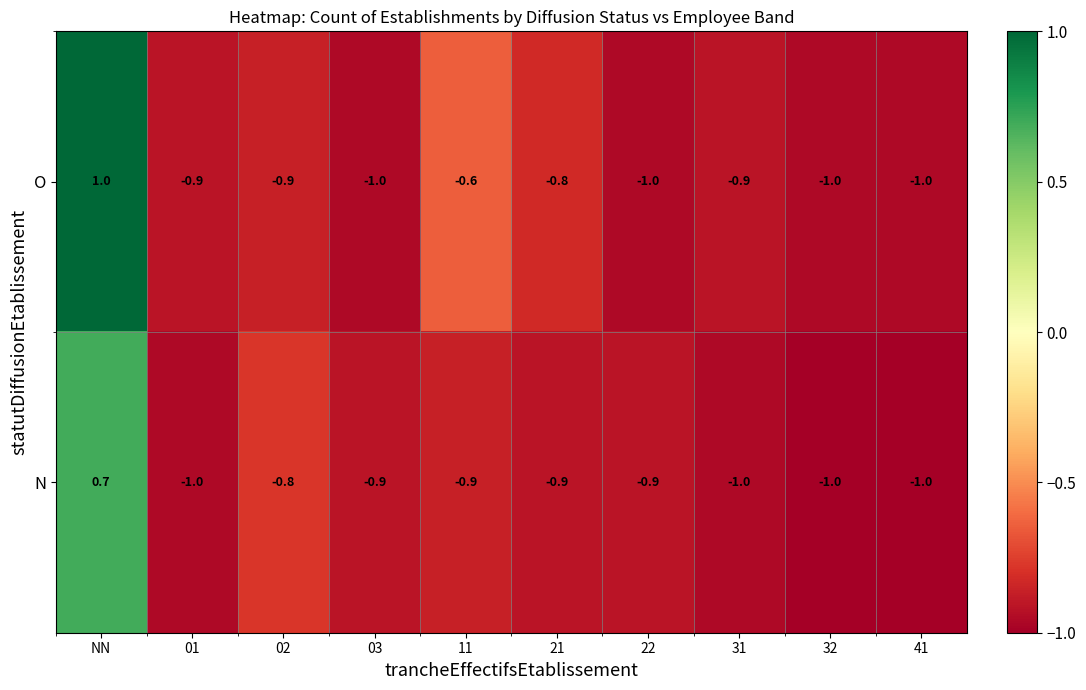

The N series shows 0.7 at NN. True or false?

True